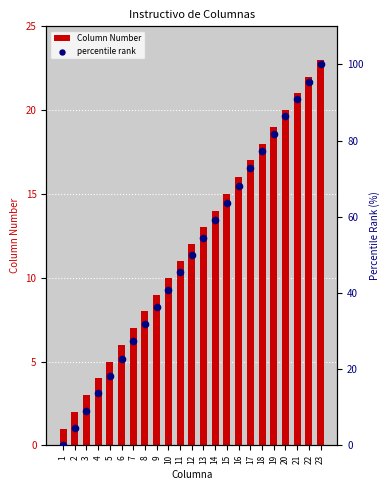

Is the value of percentile rank at 10 greater than the value of Column Number at 4?

Yes